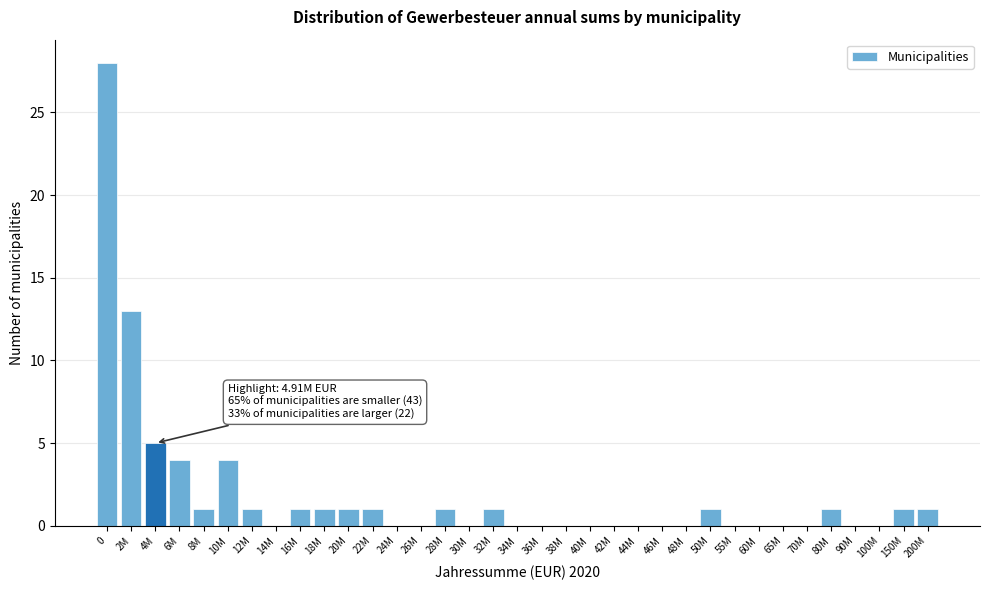

What is the sum of all values?

66